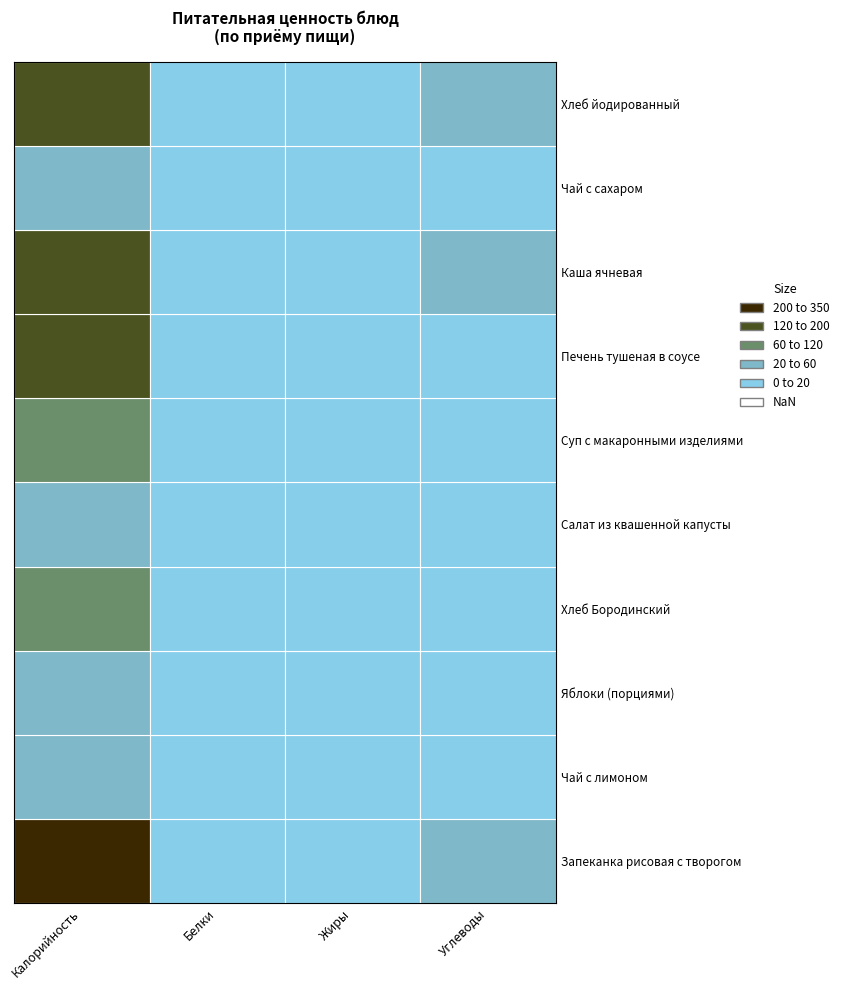

Is the value of Печень тушеная в соусе at Белки greater than the value of Суп с макаронными изделиями at Углеводы?

No